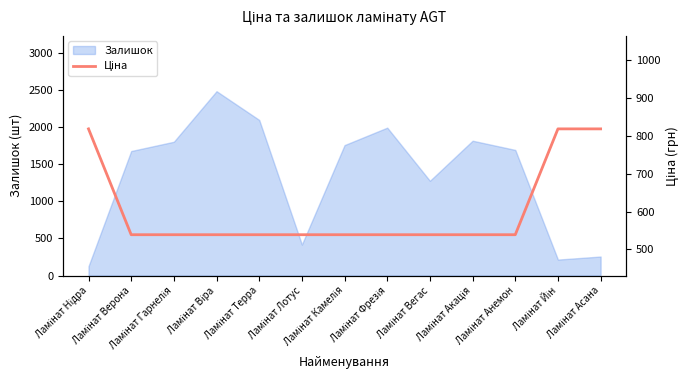

Is it true that the value at Ламінат Гарнелія is 752.7?

False